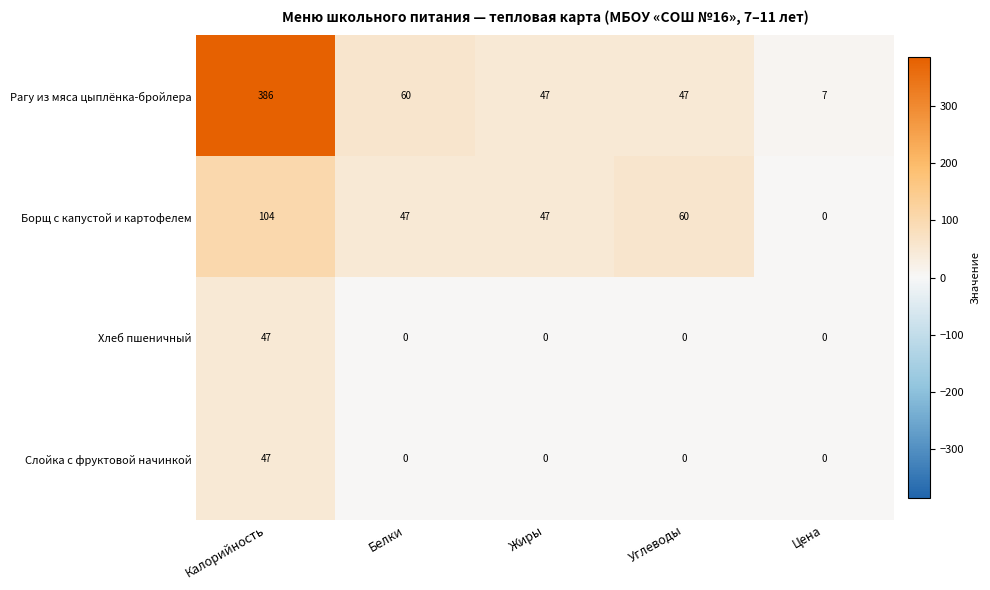

What is the spread (max minus min) of values at Цена?

7